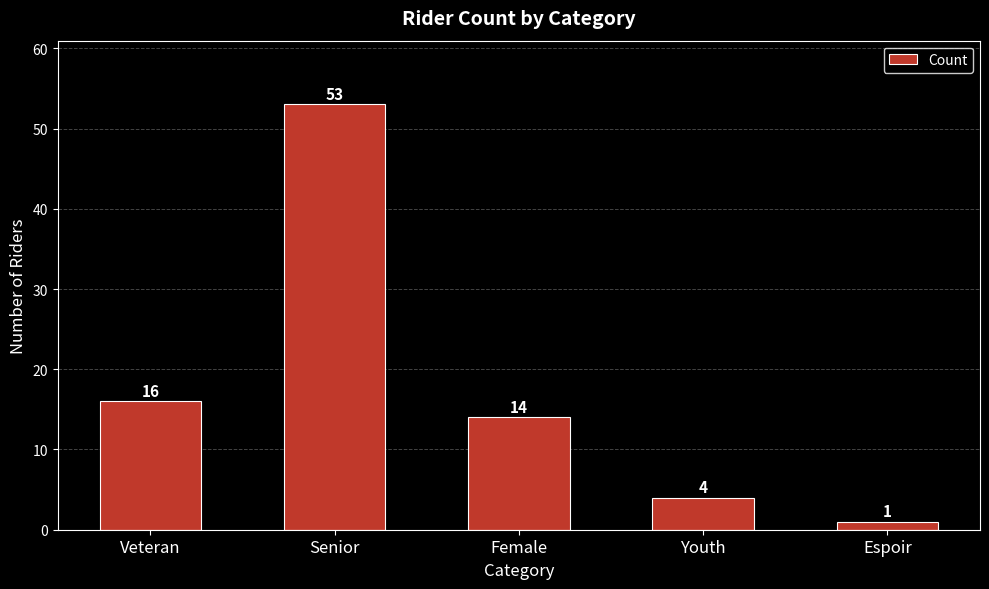

What is the label of the 3rd bar from the left?

Female